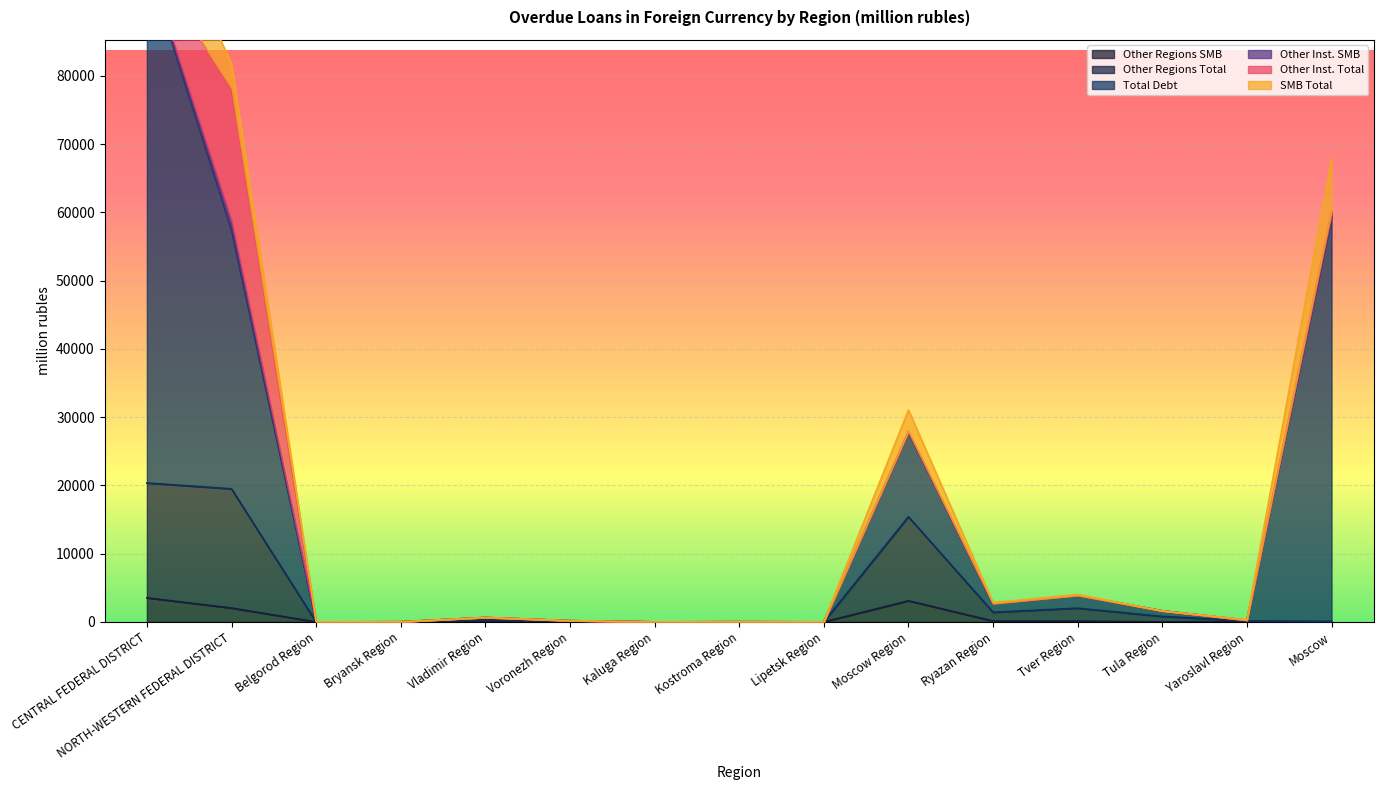

What is the label of the 4th point from the right?

Tver Region